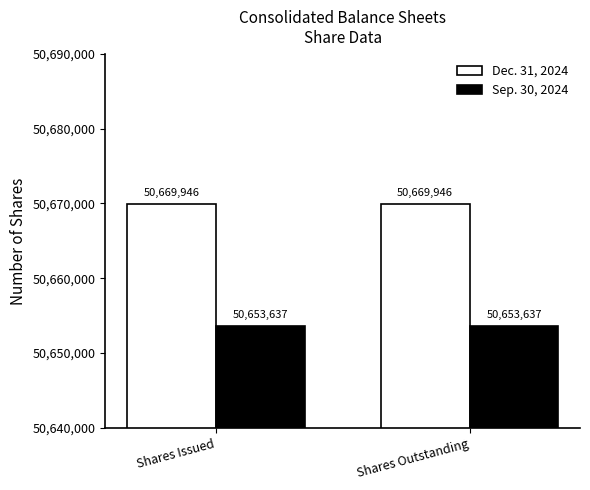

The value of Dec. 31, 2024 at Shares Issued is 20029472. True or false?

False